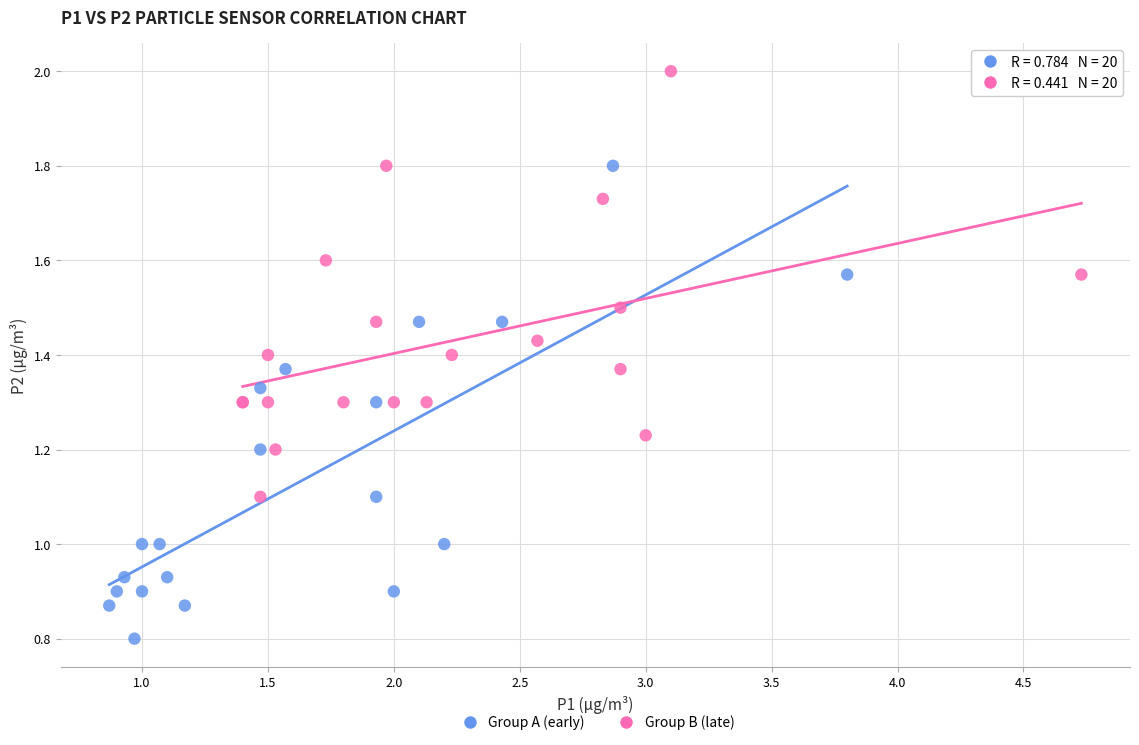

Which series reaches the minimum Y coordinate?

Group A (early)